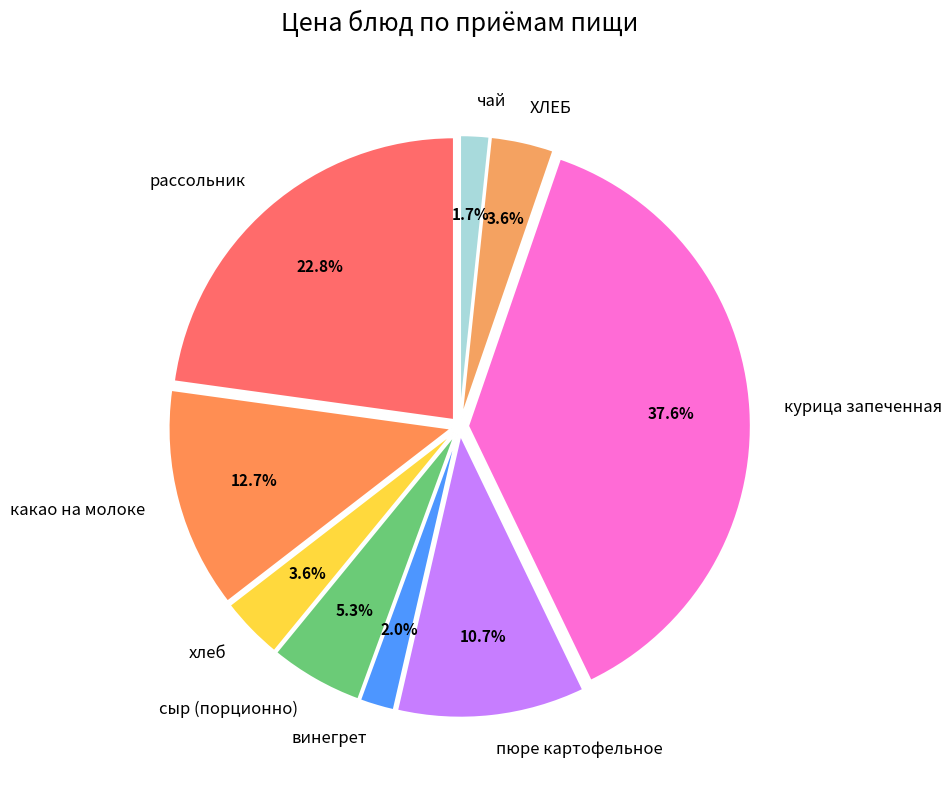

The какао на молоке slice represents 1% of the pie. True or false?

False